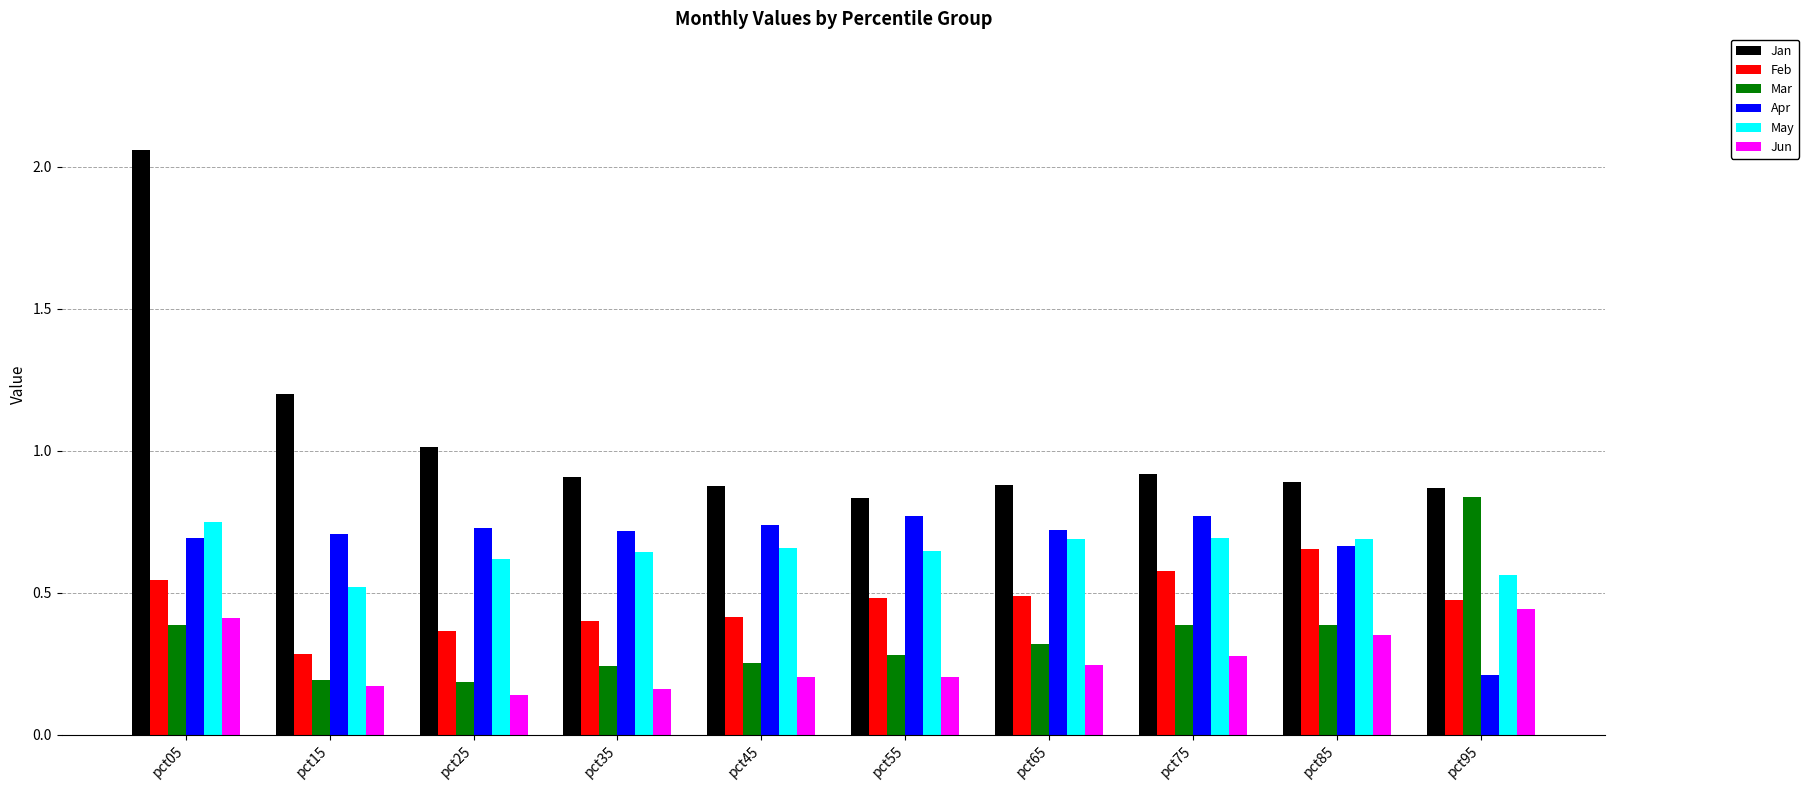

At which label is Jan closest to 1?

pct25